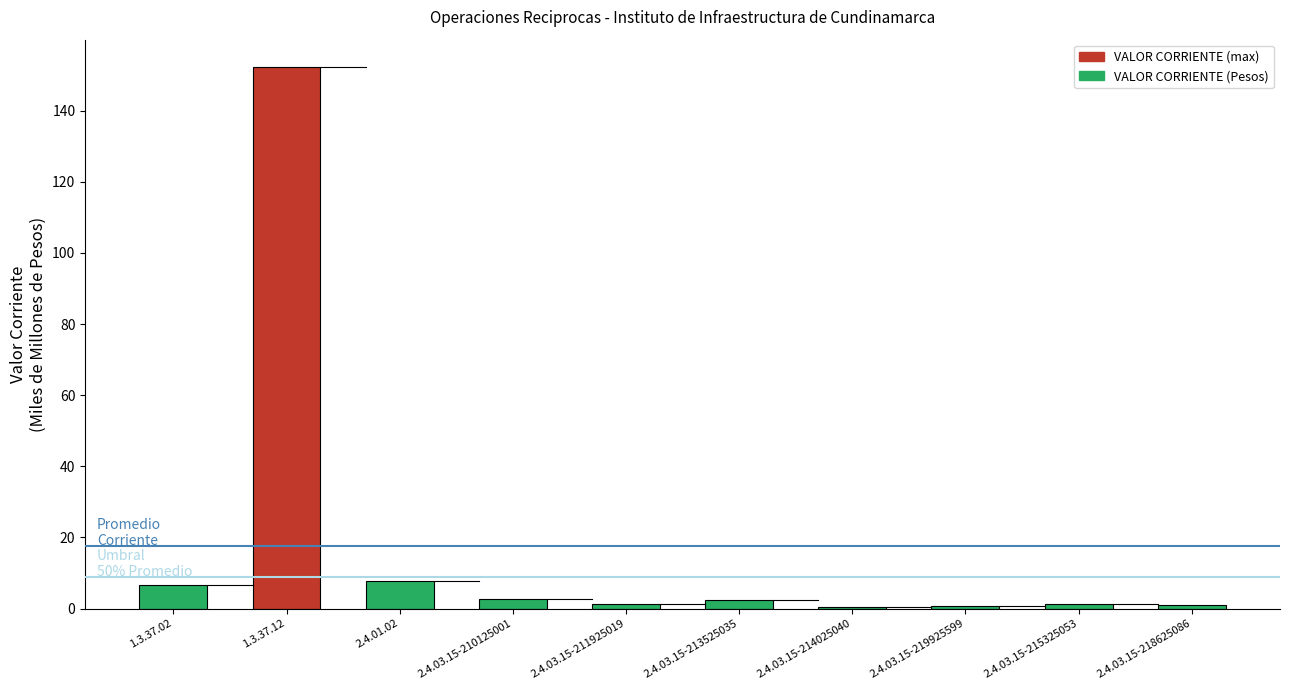

What is the greatest value displayed?

152.4